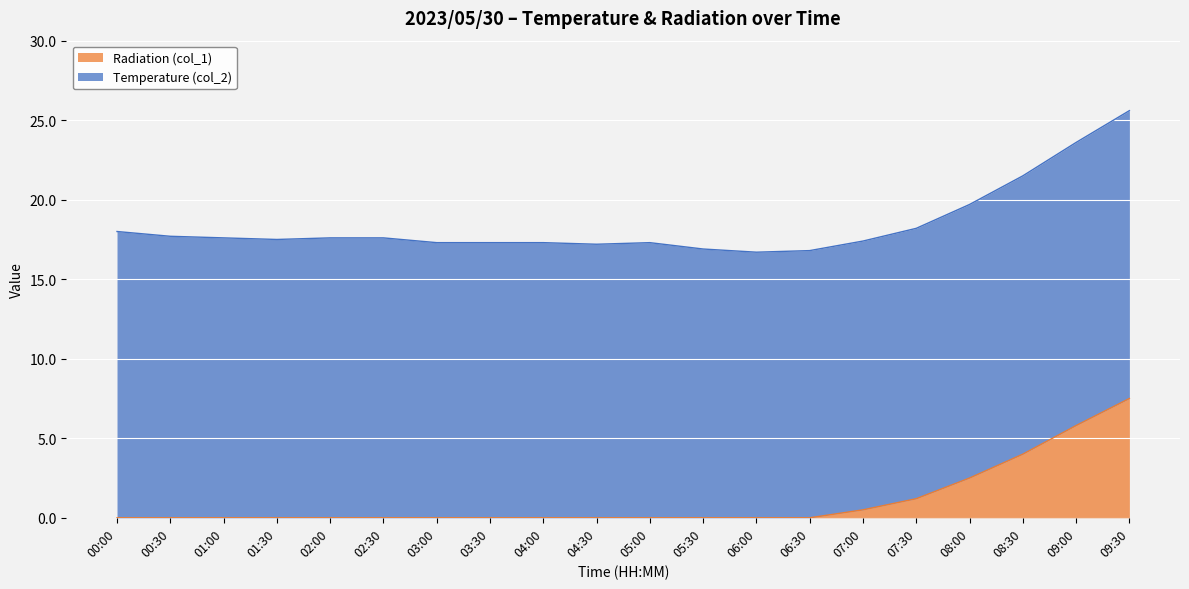

How many values exceed 0?

6